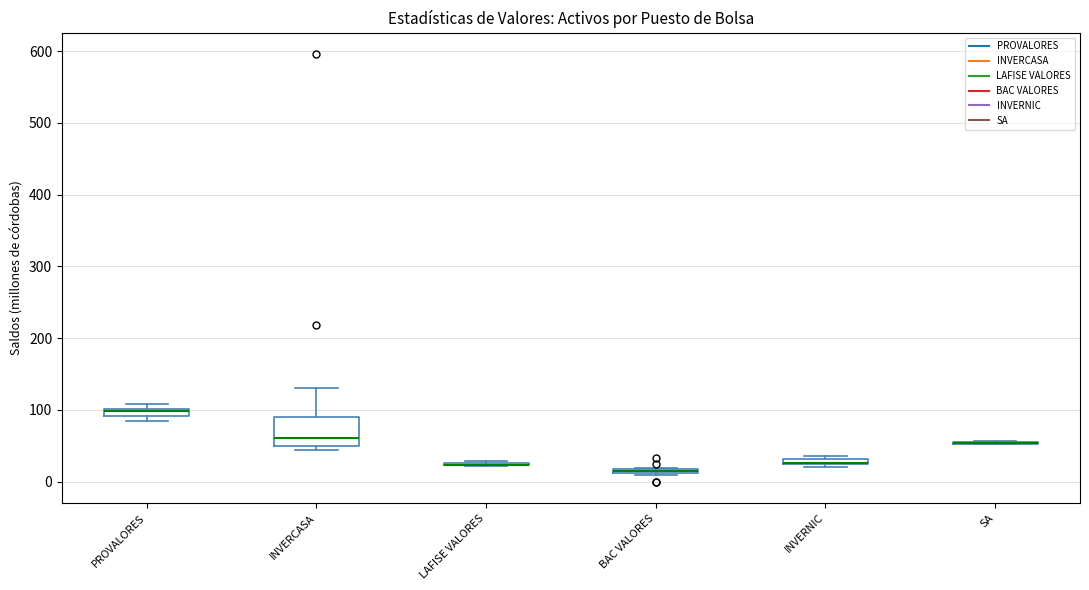

Comparing the boxes themselves (not the whiskers), which one is the tallest?

INVERCASA